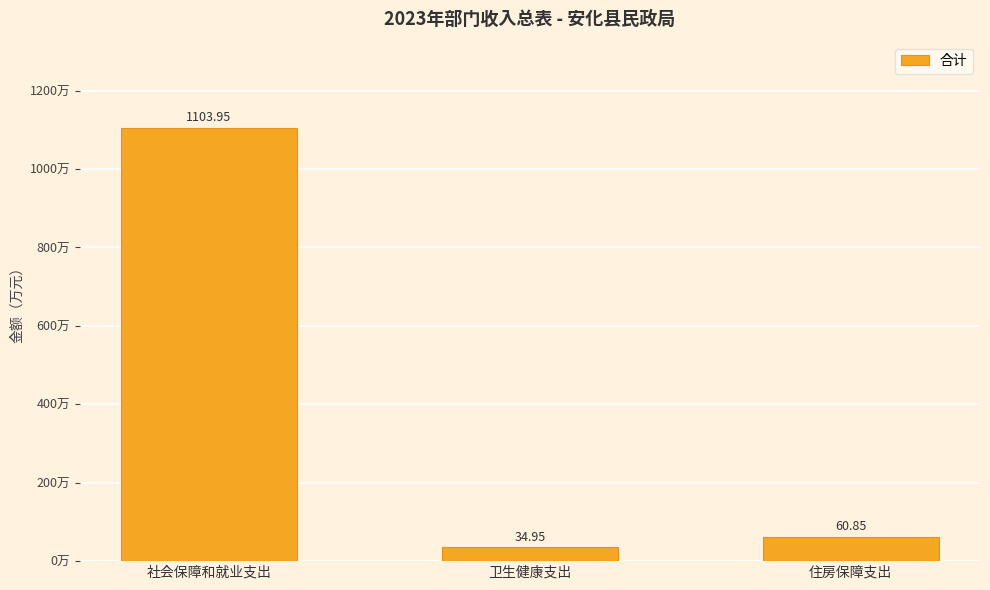

How many categories are shown in the chart?

3